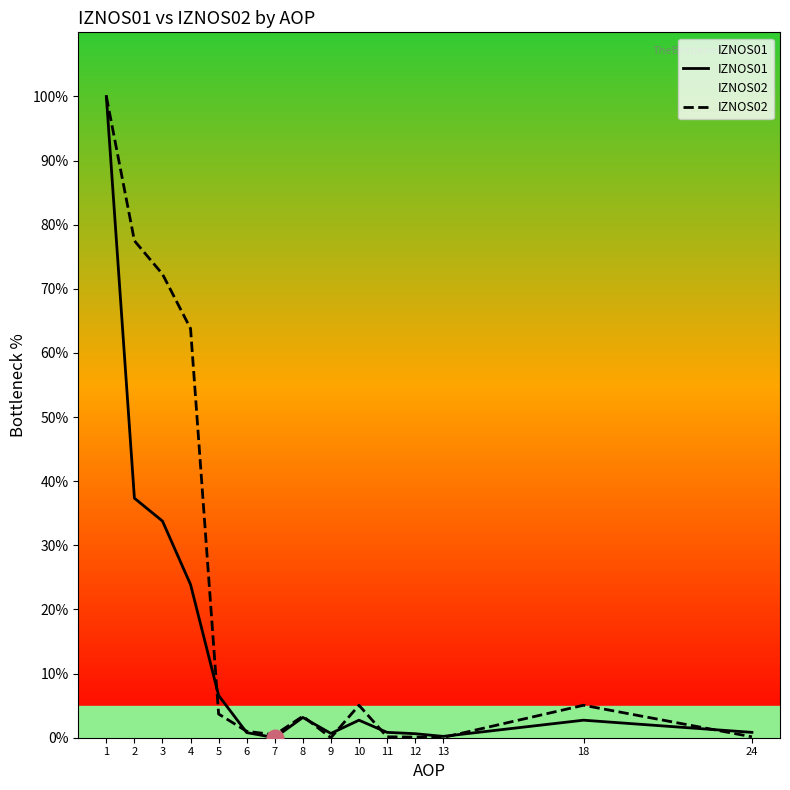

Between 9 and 12, which series saw the biggest shift?

IZNOS02